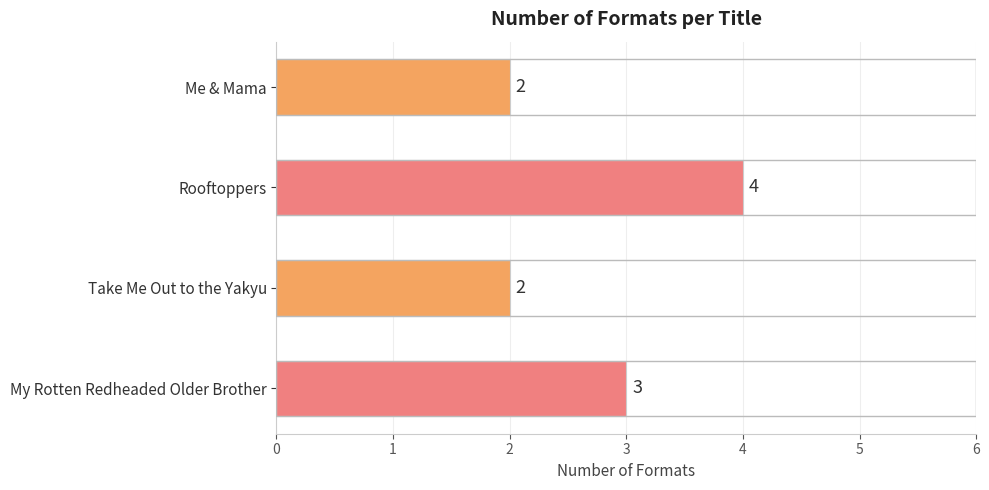

Which has a higher value, Me & Mama or Rooftoppers?

Rooftoppers